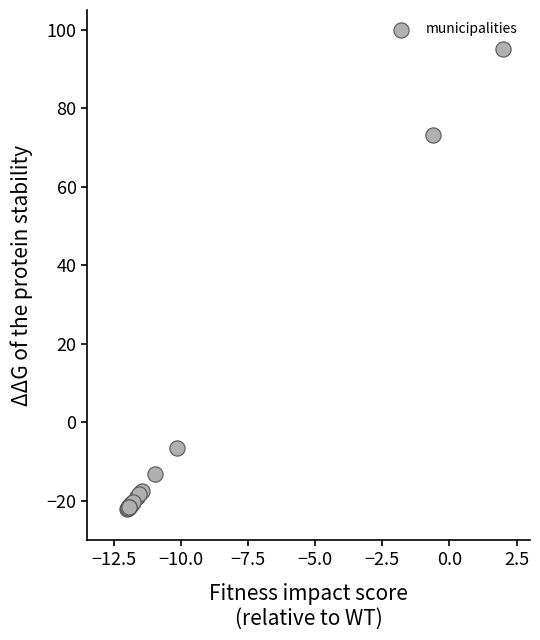

What Y value in the scatter plot is closest to 36?

73.2